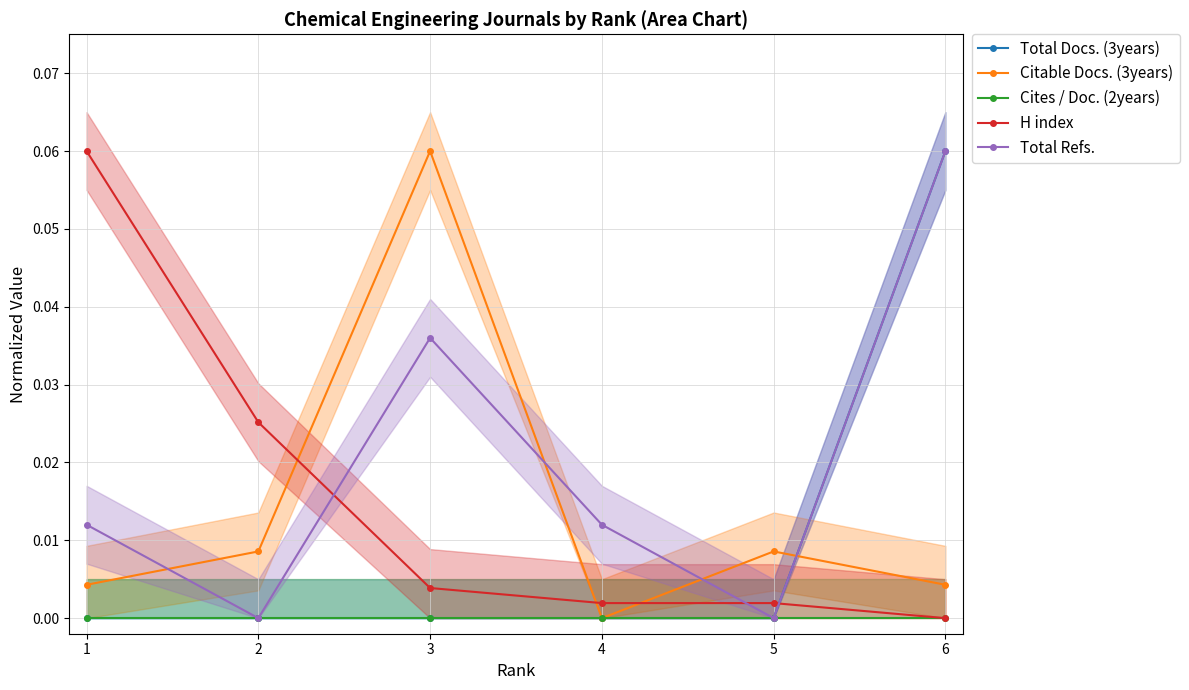

Count the Total Refs. values in the range 0 to 1.

6